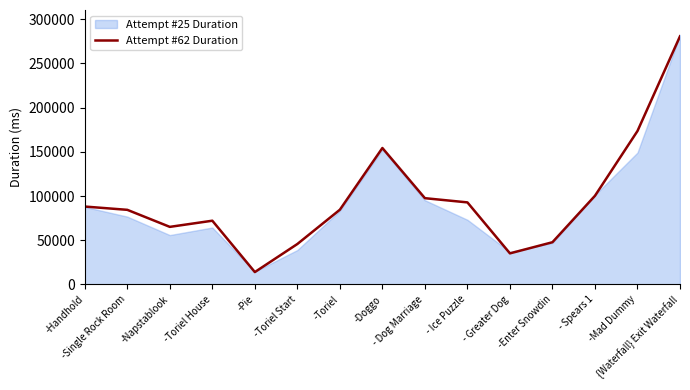

Which series has the largest range (max minus min)?

Attempt #25 Duration